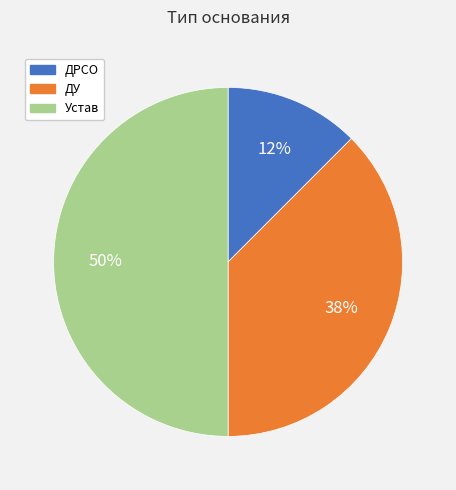

To the nearest percent, what portion does Устав represent?

50%